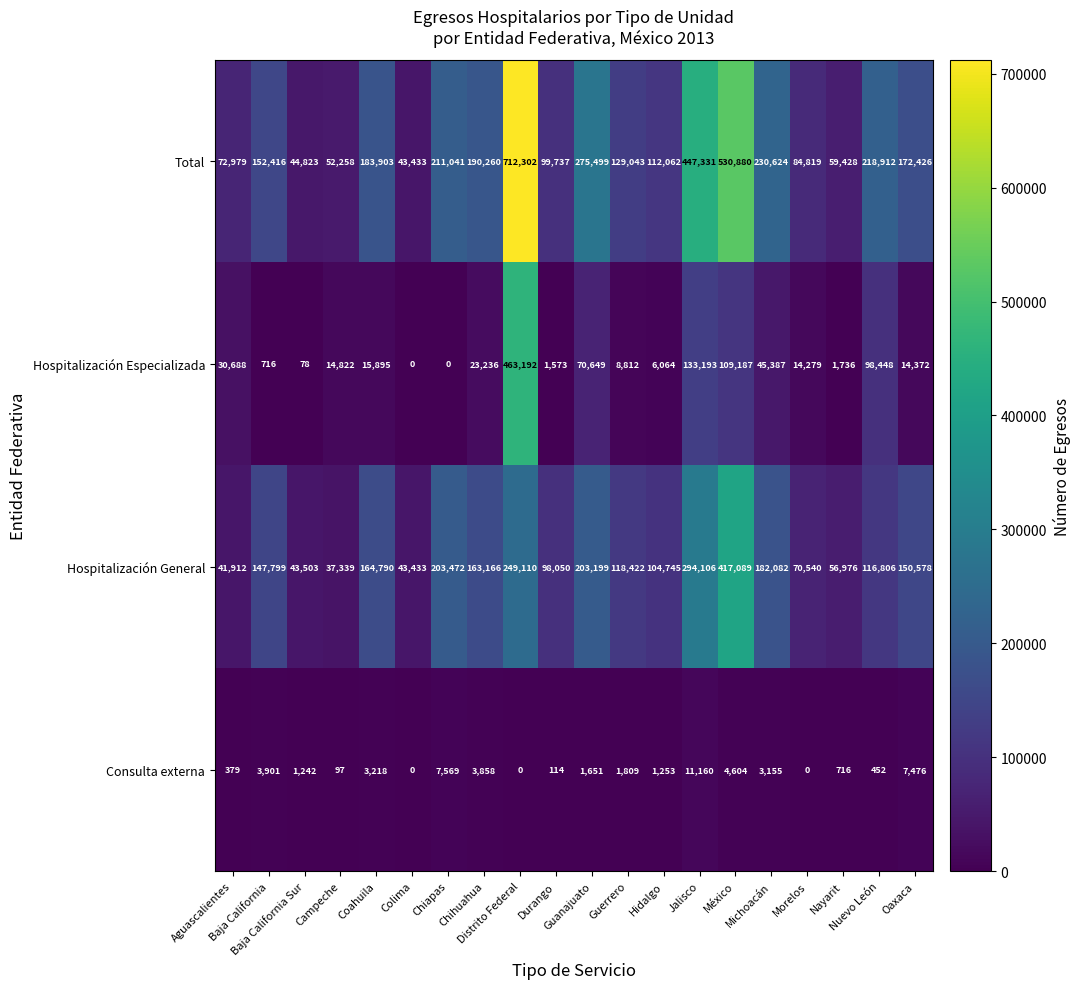

What is the total value across all series at Colima?

86866